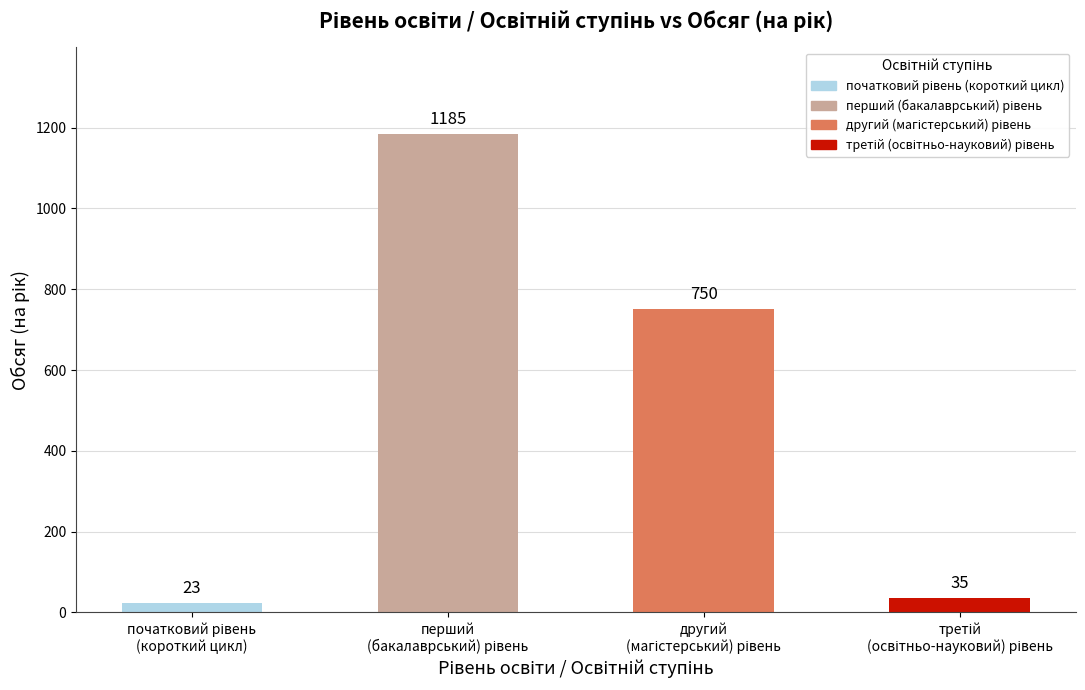

What is the smallest value displayed?

23